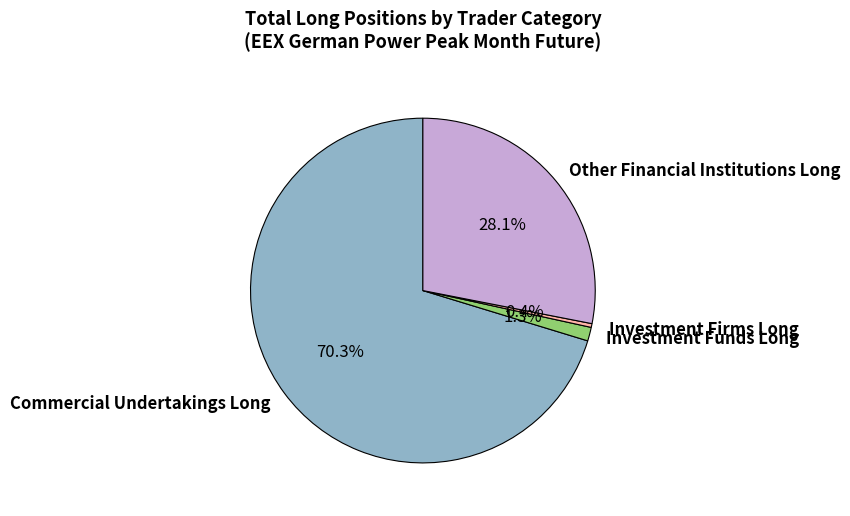

Is it true that Commercial Undertakings Long is 70% of the pie?

True